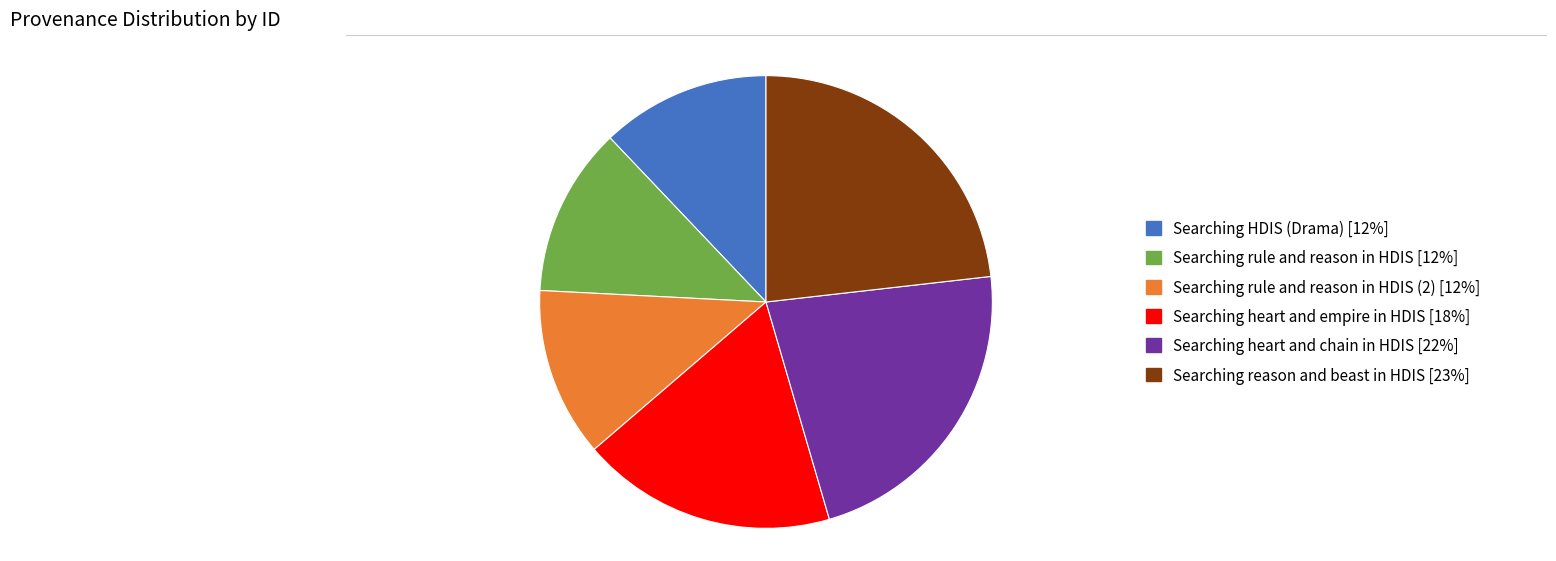

Approximately how many times larger is the value at Searching rule and reason in HDIS [12%] compared to Searching heart and empire in HDIS [18%]?

0.7